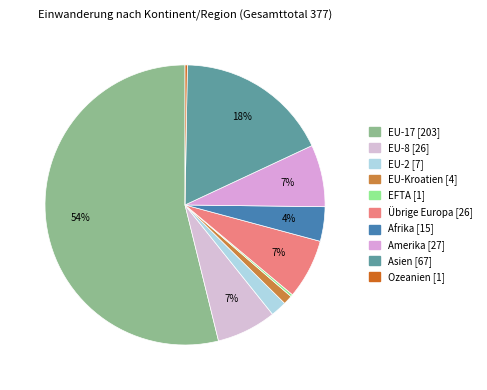

Does EU-17 account for over 50% of the chart?

Yes